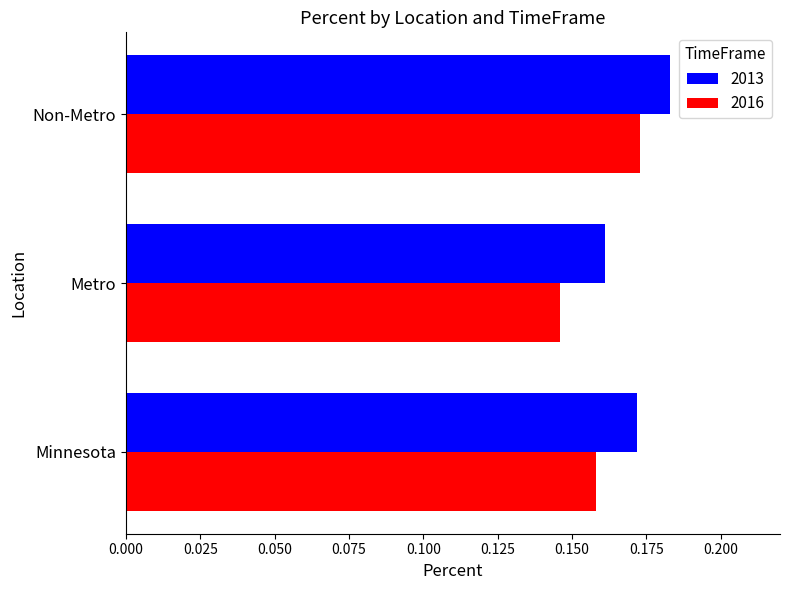

Which category has the highest value in the 2013 series?

Non-Metro